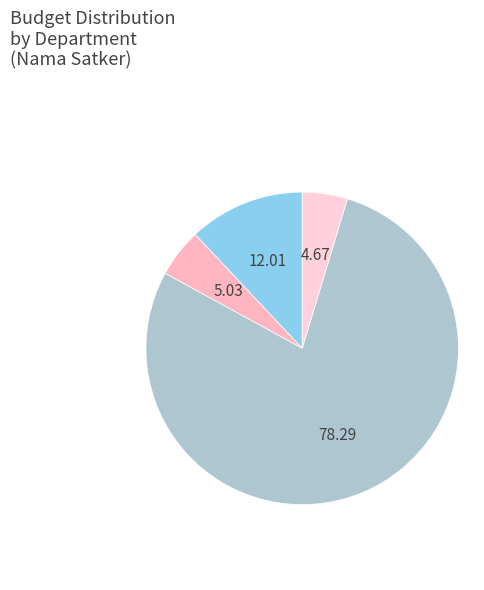

How many segments does this pie chart have?

4